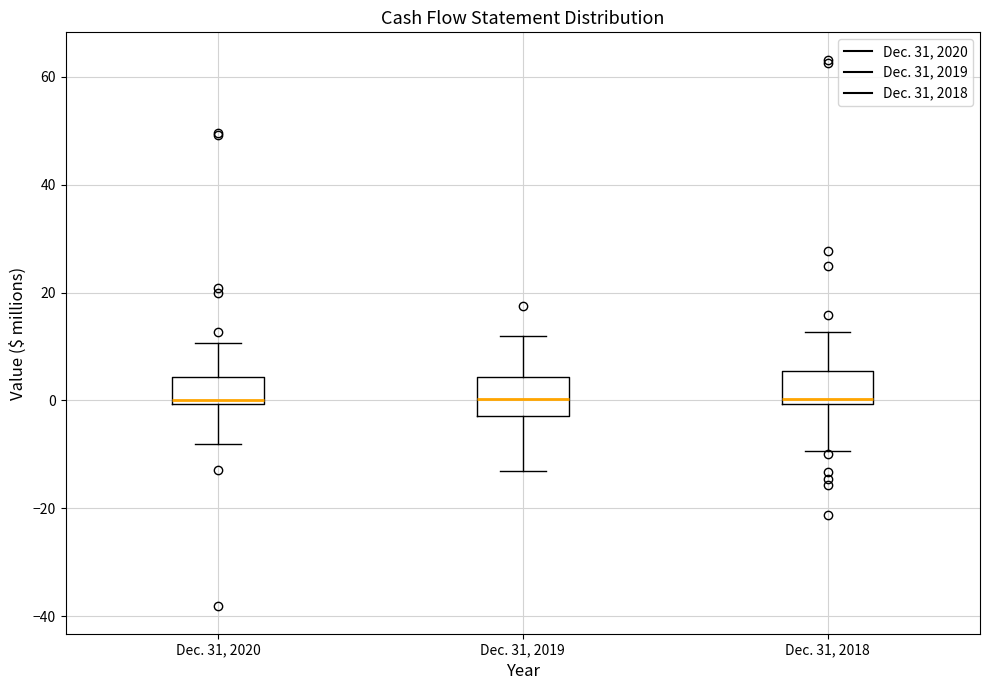

Reading left to right, read every box against the y-axis: the position of its median line, the range the box covers, and the ends of its whiskers. The values are not printed on the chart, so give them approximately, as read against the axis.

Dec. 31, 2020: median 0 (just above the box's lower edge), box 0 to 4, whiskers -8 to 10
Dec. 31, 2019: median 0, box -2 to 4, whiskers -14 to 12
Dec. 31, 2018: median 0 (just above the box's lower edge), box 0 to 6, whiskers -10 to 12